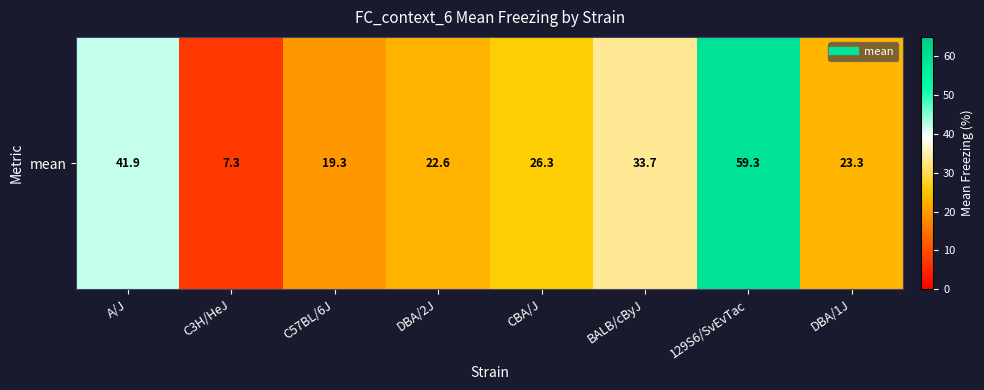

What is the minimum value shown in the chart?

7.3